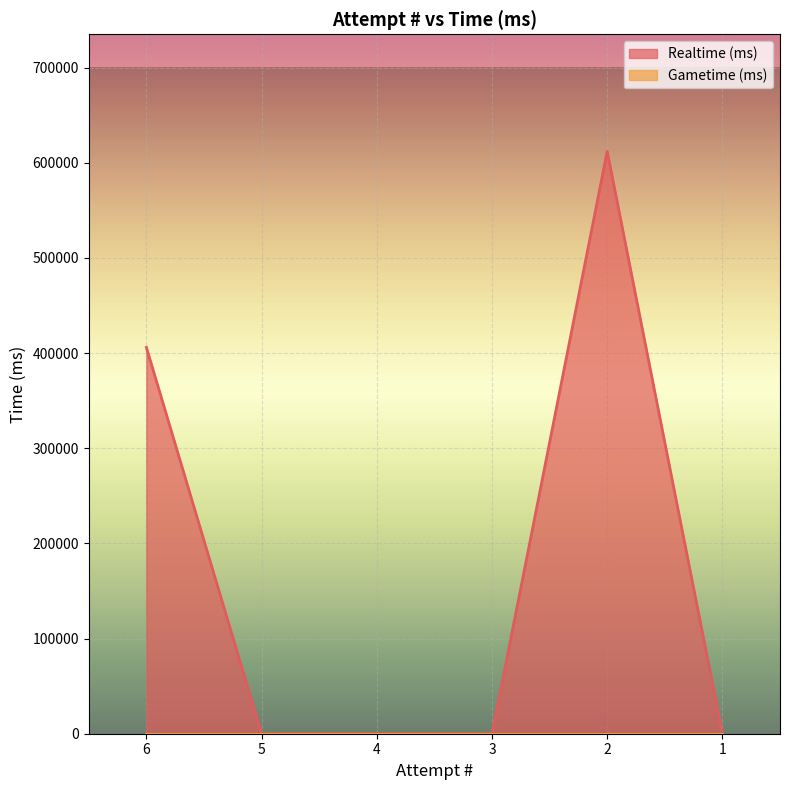

List the labels in order of value, largest first.

2, 6, 5, 4, 3, 1